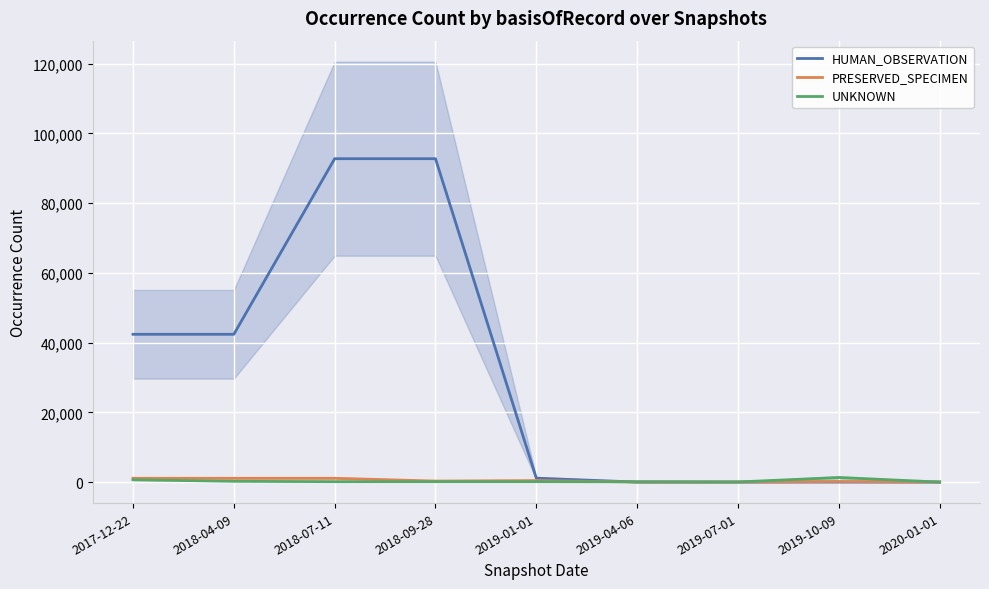

What is the value of the PRESERVED_SPECIMEN point at the 6th from the left?

15